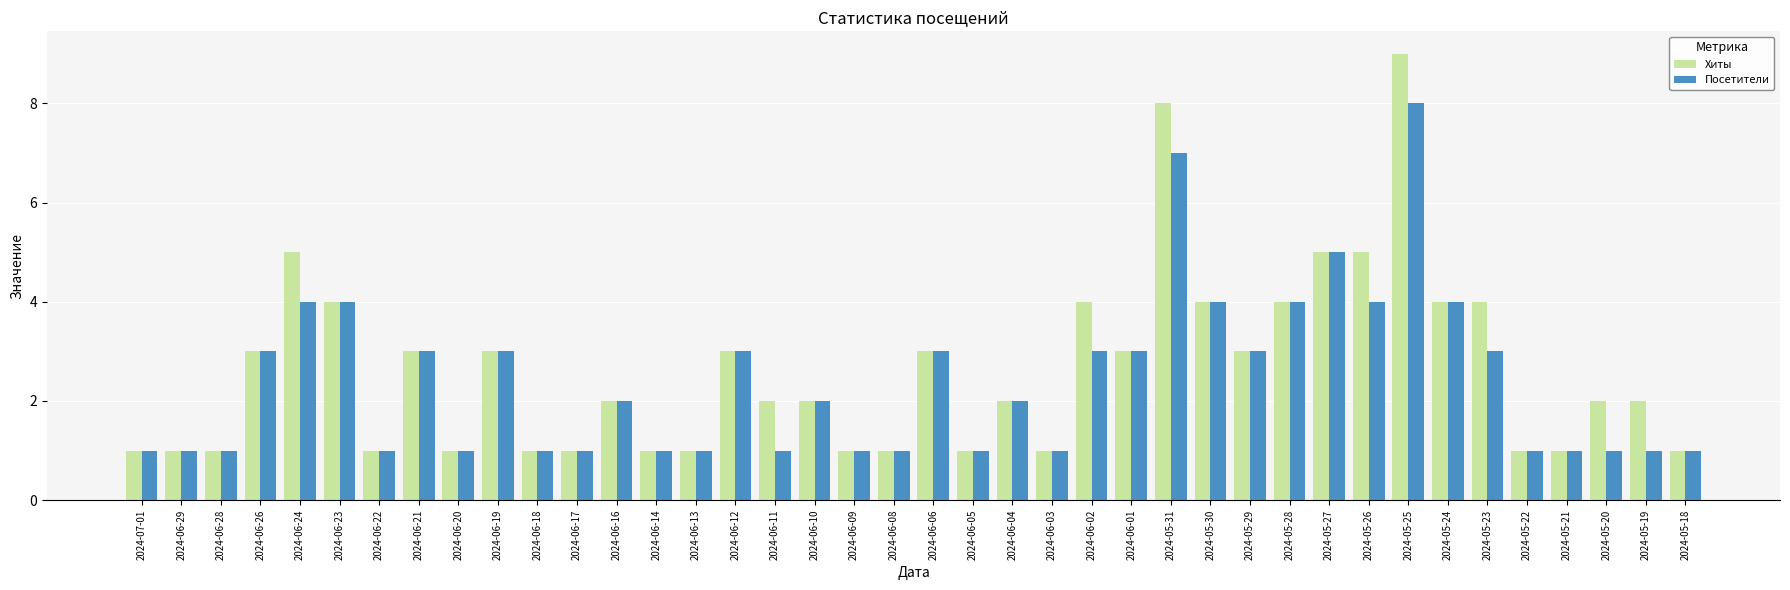

How many bars are there in each group?

2